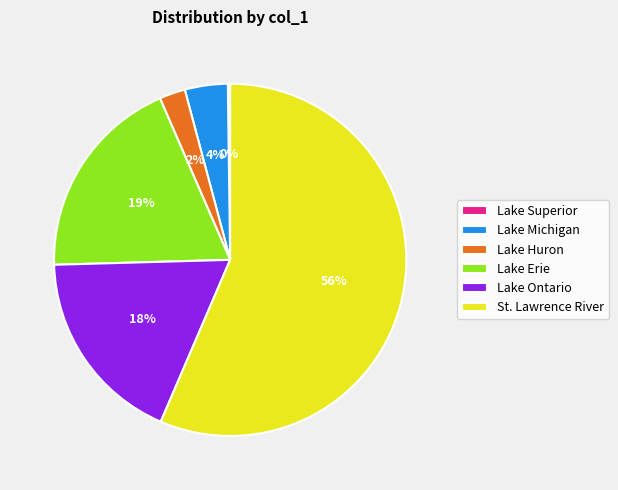

Between Lake Michigan and St. Lawrence River, which is larger?

St. Lawrence River